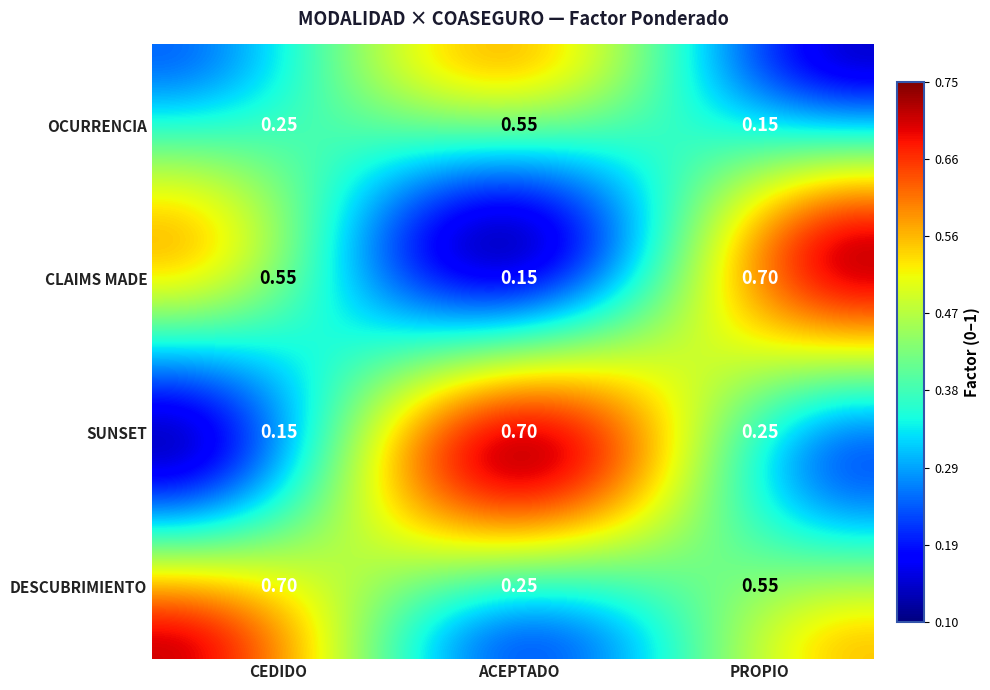

Where is OCURRENCIA nearest to the value 0?

PROPIO